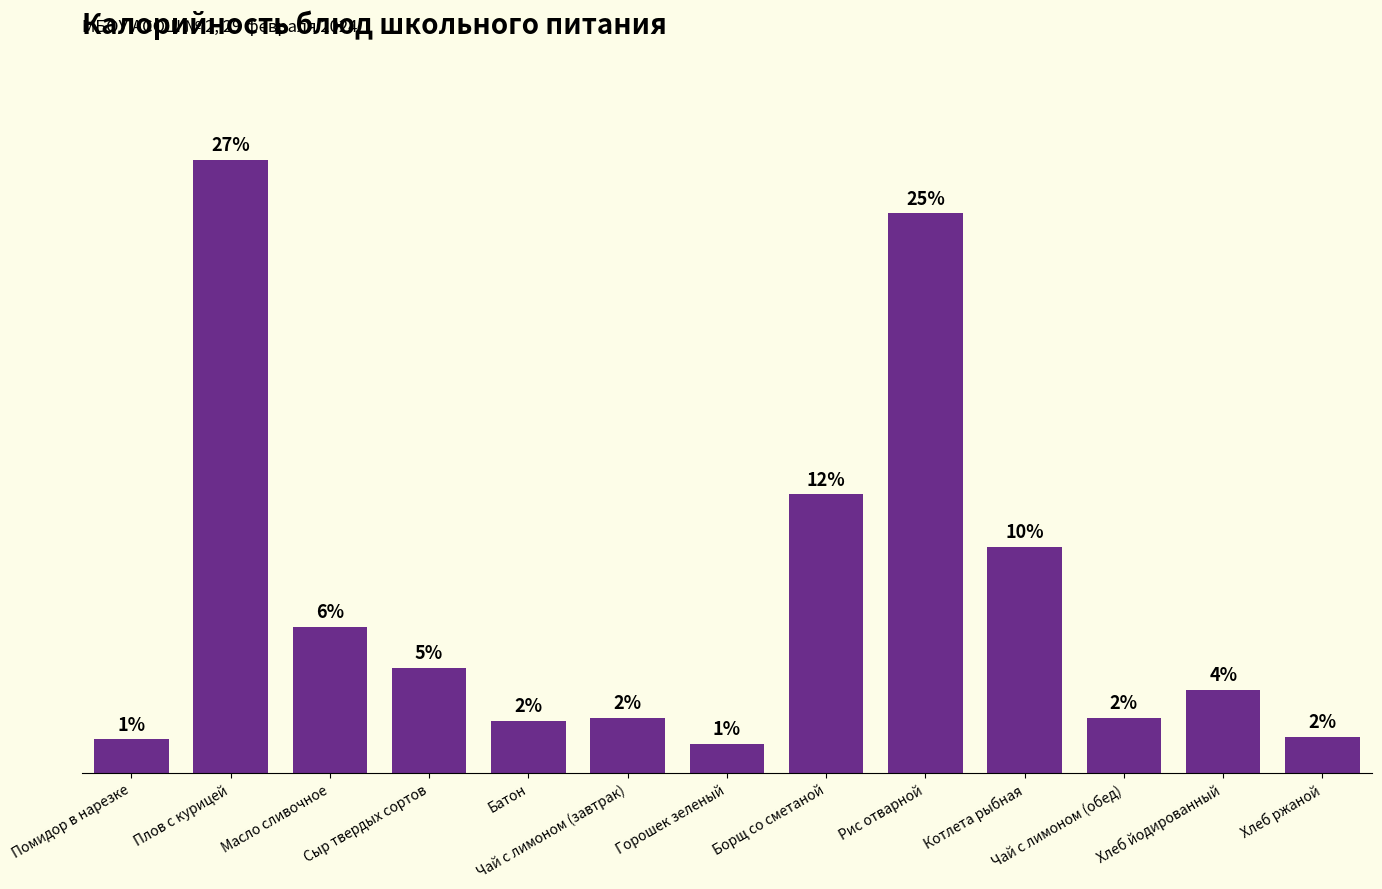

Are the bars horizontal?

No